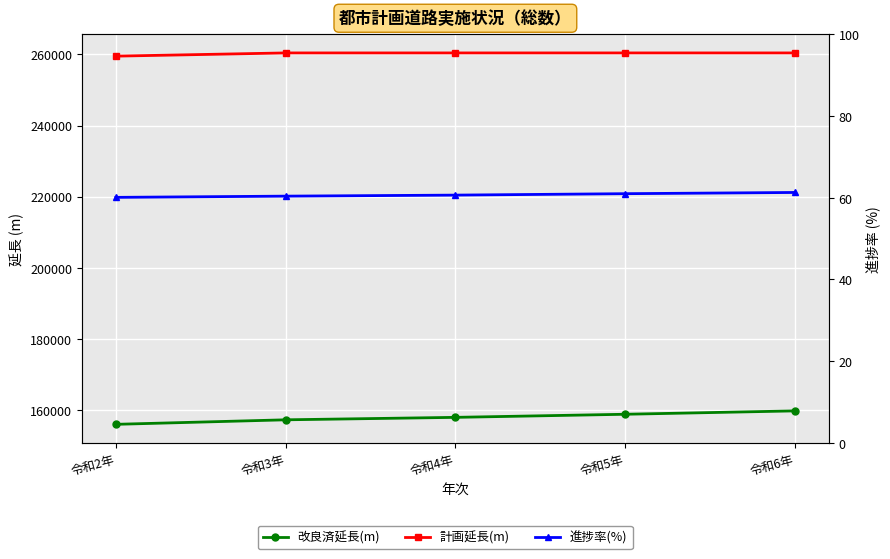

True or false: 進捗率(%) has more than 1 interior local peaks.

False